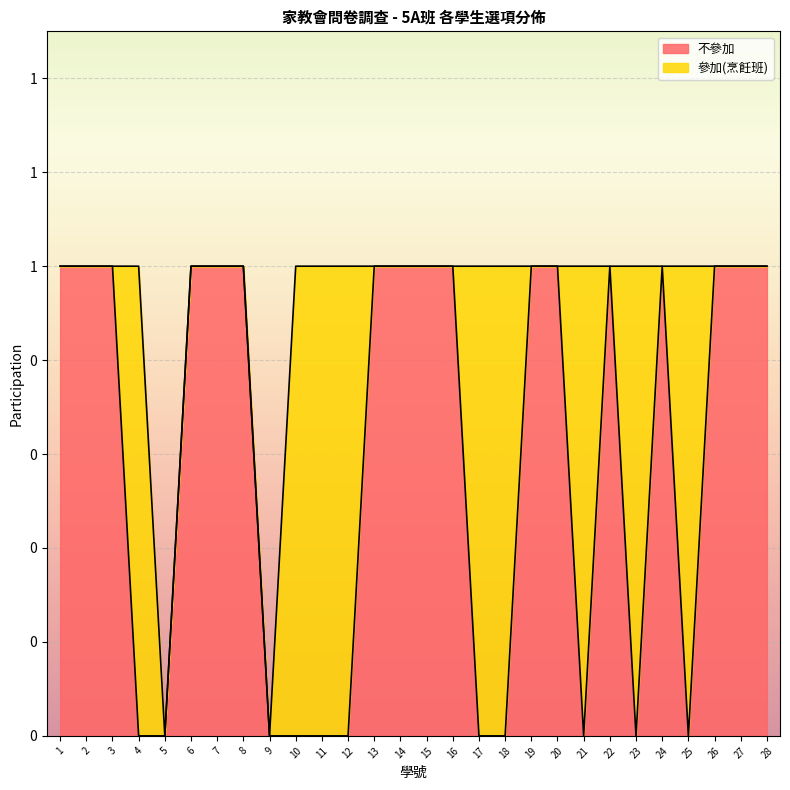

What are all the series names shown in the legend?

不參加, 參加(烹飪班)